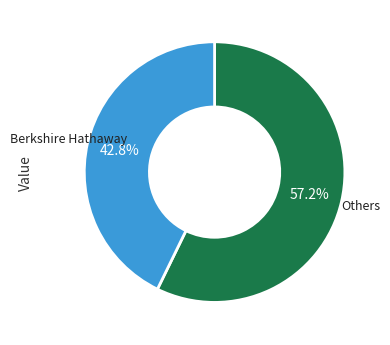

To the nearest percent, what is the average slice percentage?

50%